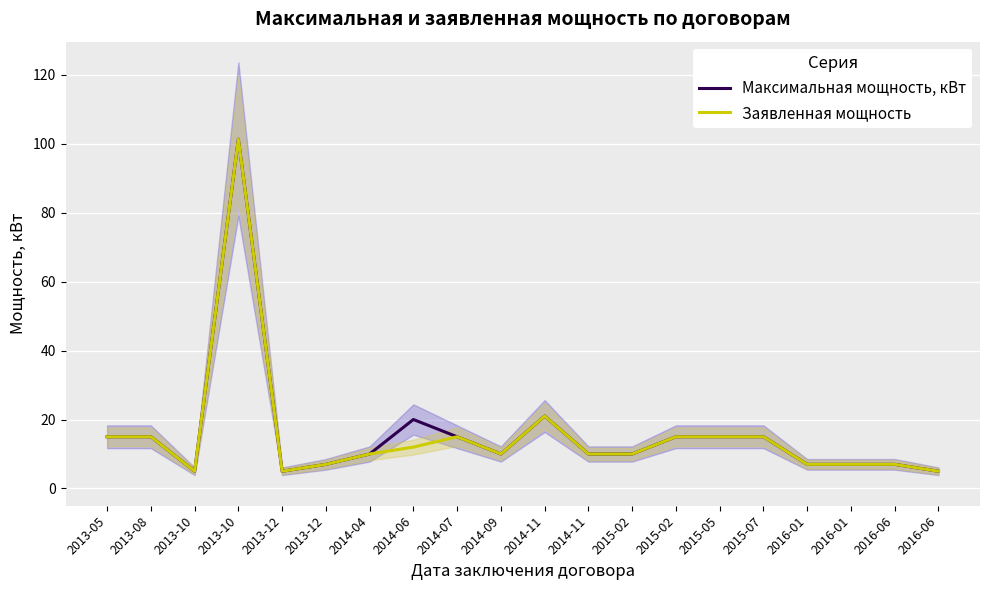

Read the Заявленная мощность value at 2016-06.

7.0